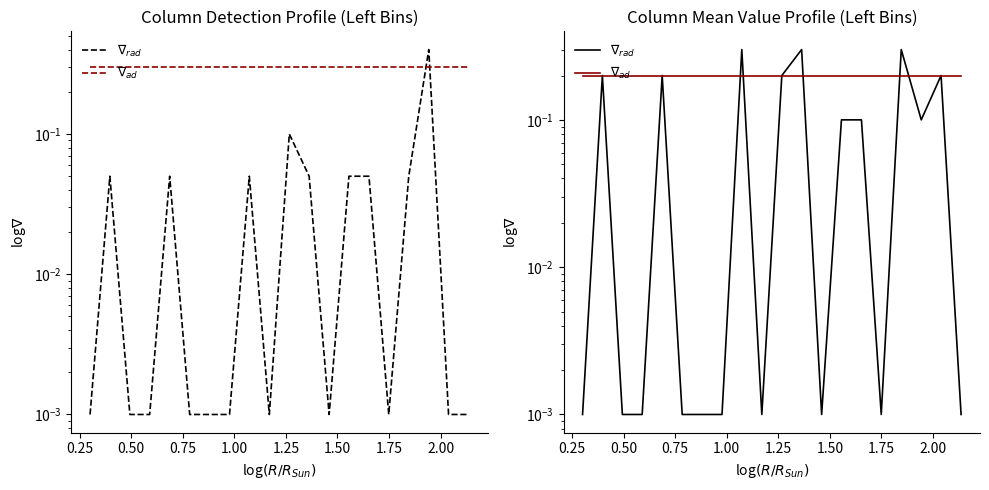

At 15, list the series in order from smallest to largest.

$\nabla_{rad}$, $\nabla_{ad}$